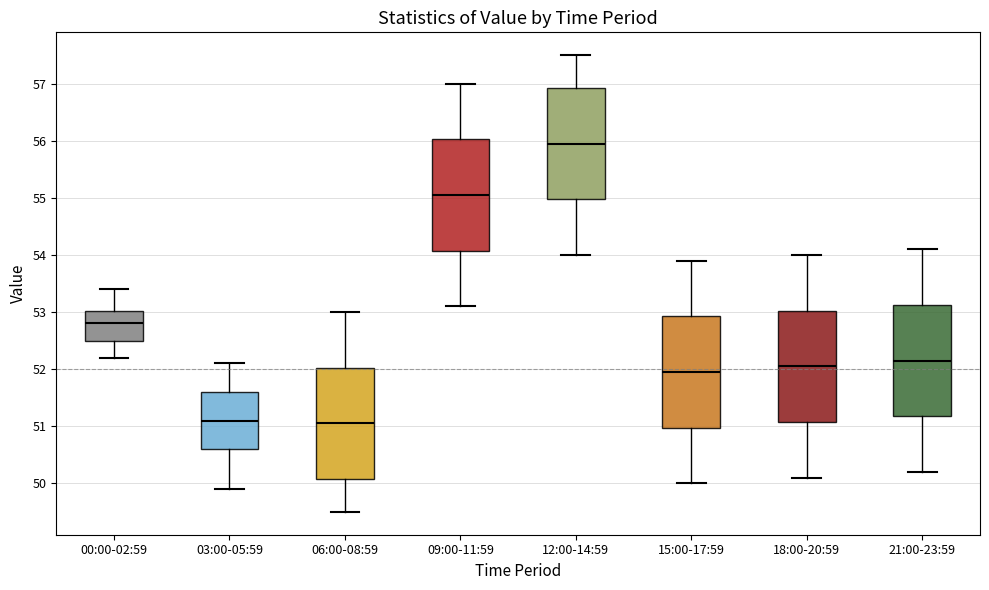

Reading left to right, transcribe this box plot: for each box, give where its median line is, the range the box spans, and where its two whiskers end, as read against the y-axis. The values are not printed on the chart, so give them approximately, as read against the axis.

00:00-02:59: median 52.8, box 52.5 to 53.0, whiskers 52.2 to 53.4
03:00-05:59: median 51.1, box 50.6 to 51.6, whiskers 49.9 to 52.1
06:00-08:59: median 51.1, box 50.1 to 52.0, whiskers 49.5 to 53.0
09:00-11:59: median 55.1, box 54.1 to 56.0, whiskers 53.1 to 57.0
12:00-14:59: median 56.0, box 55.0 to 56.9, whiskers 54.0 to 57.5
15:00-17:59: median 52.0, box 51.0 to 52.9, whiskers 50.0 to 53.9
18:00-20:59: median 52.1, box 51.1 to 53.0, whiskers 50.1 to 54.0
21:00-23:59: median 52.2, box 51.2 to 53.1, whiskers 50.2 to 54.1